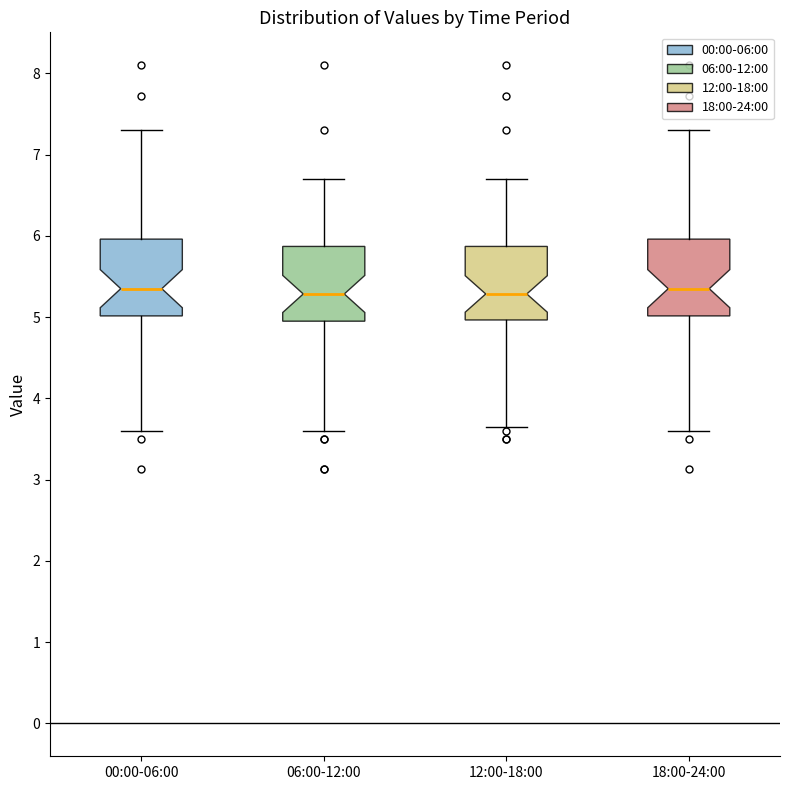

Where is the upper edge of the box for 12:00-18:00 on the y-axis? The values are not printed on the chart, so give them approximately, as read against the axis.

5.9